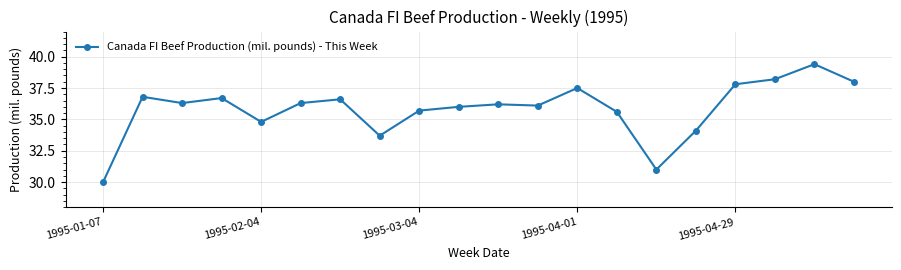

What is the value of the 13th point from the left?

37.5